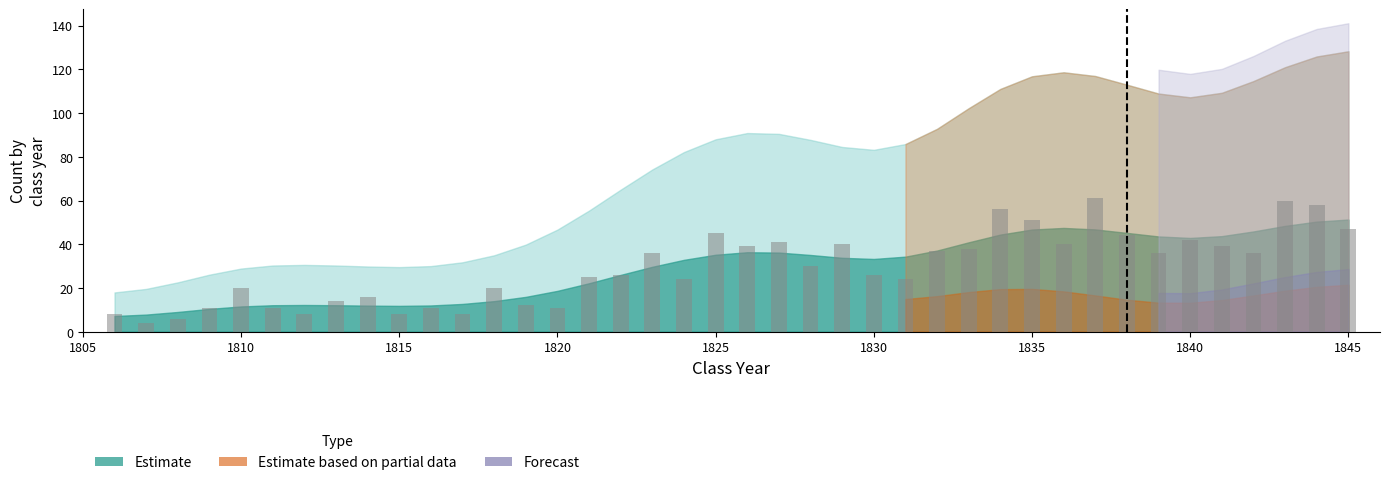

What is the difference between the maximum and minimum values?

57